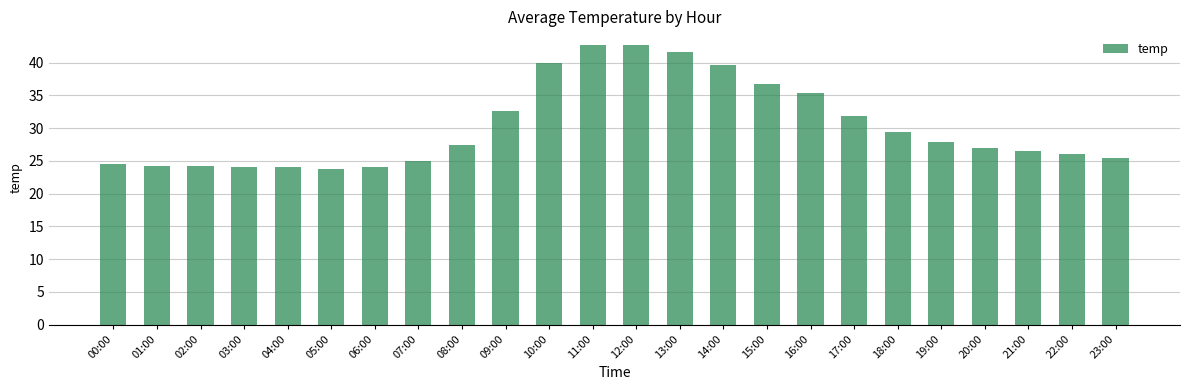

What is the average value?

30.3